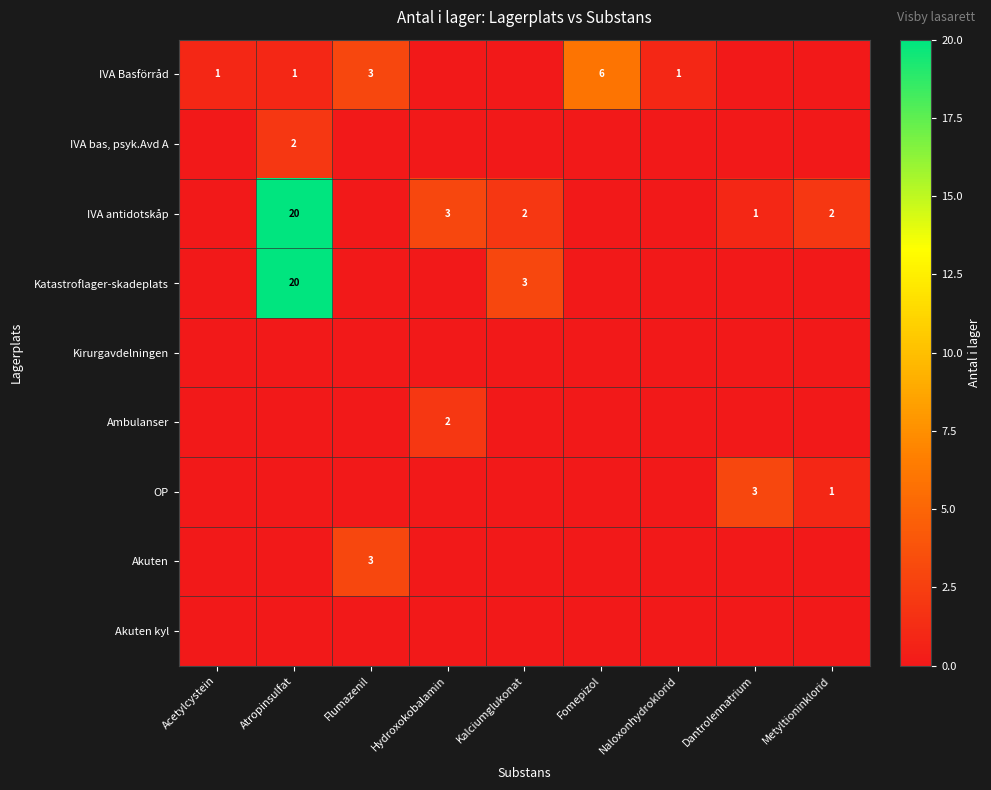

The Katastroflager-skadeplats series shows 3 at Kalciumglukonat. True or false?

True